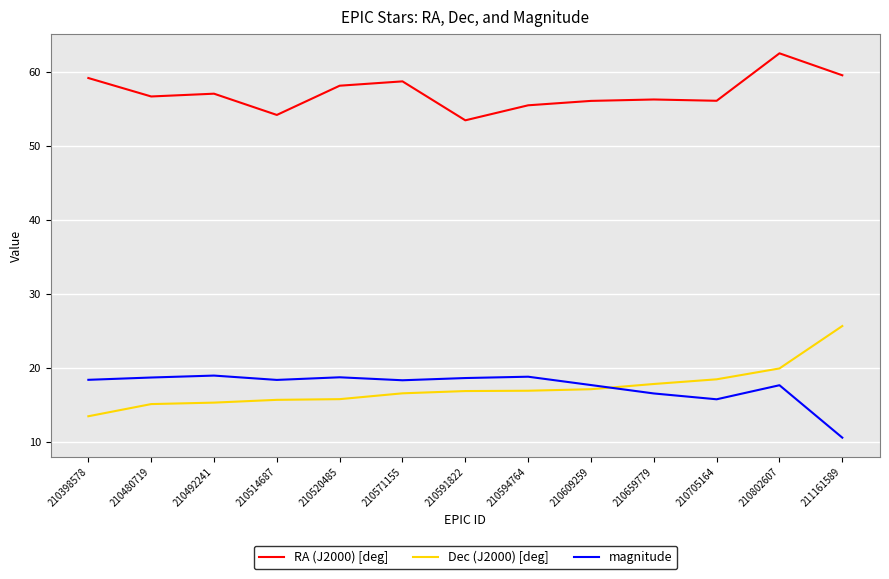

What is the difference between the Dec (J2000) [deg] values at 210594764 and 210659779?

0.9